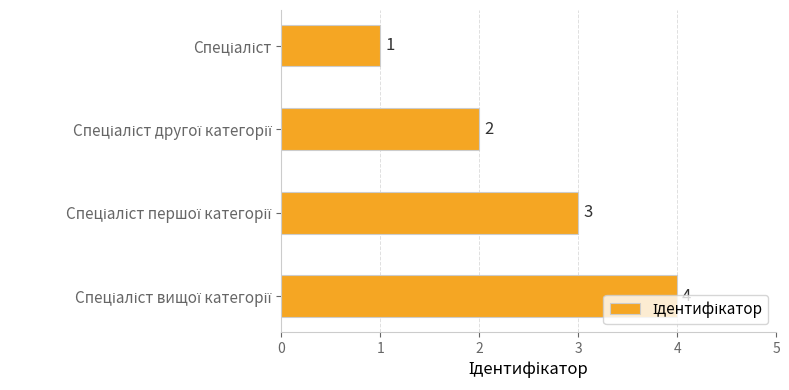

What is the value of the 2nd bar from the top?

2